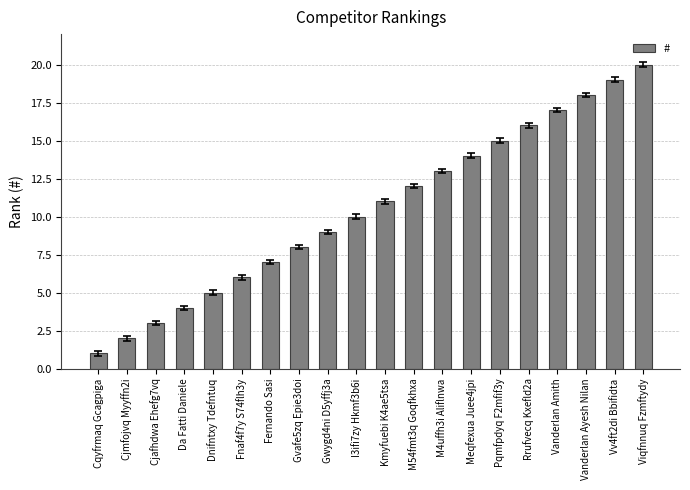

Read the value at Fernando Sasi.

7